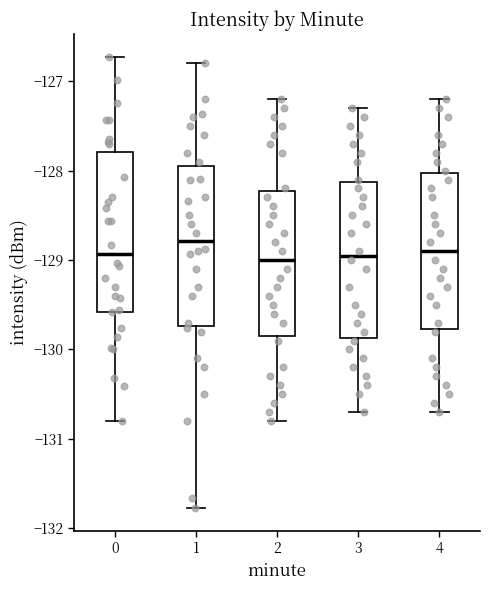

Reading left to right, transcribe this box plot: for each box, give where its median line is, the range the box spans, and where its two whiskers end, as read against the y-axis. The values are not printed on the chart, so give them approximately, as read against the axis.

0: median -128.9, box -129.6 to -127.8, whiskers -130.8 to -126.7
1: median -128.8, box -129.7 to -127.9, whiskers -131.8 to -126.8
2: median -129.0, box -129.8 to -128.2, whiskers -130.8 to -127.2
3: median -128.9, box -129.9 to -128.1, whiskers -130.7 to -127.3
4: median -128.9, box -129.8 to -128.0, whiskers -130.7 to -127.2